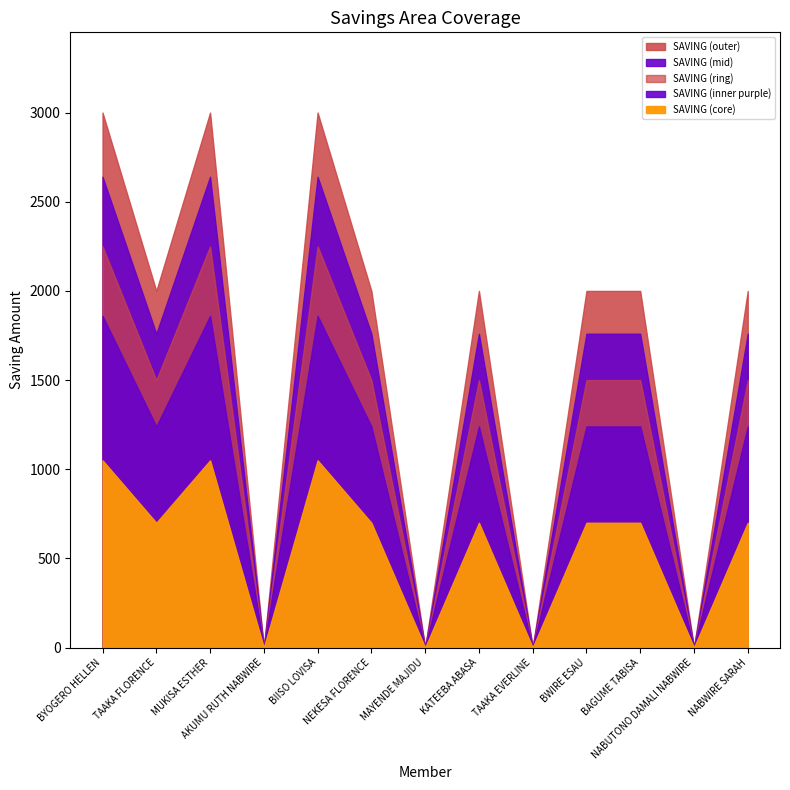

At which label does the data first exceed 2000?

BYOGERO HELLEN